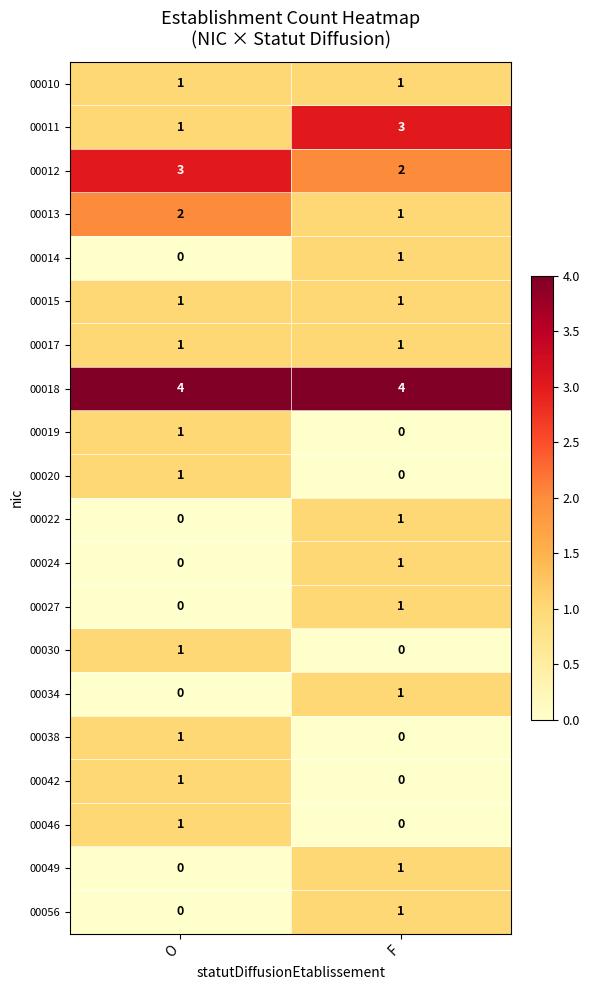

What is the sum of the 00013 values at O and F?

3